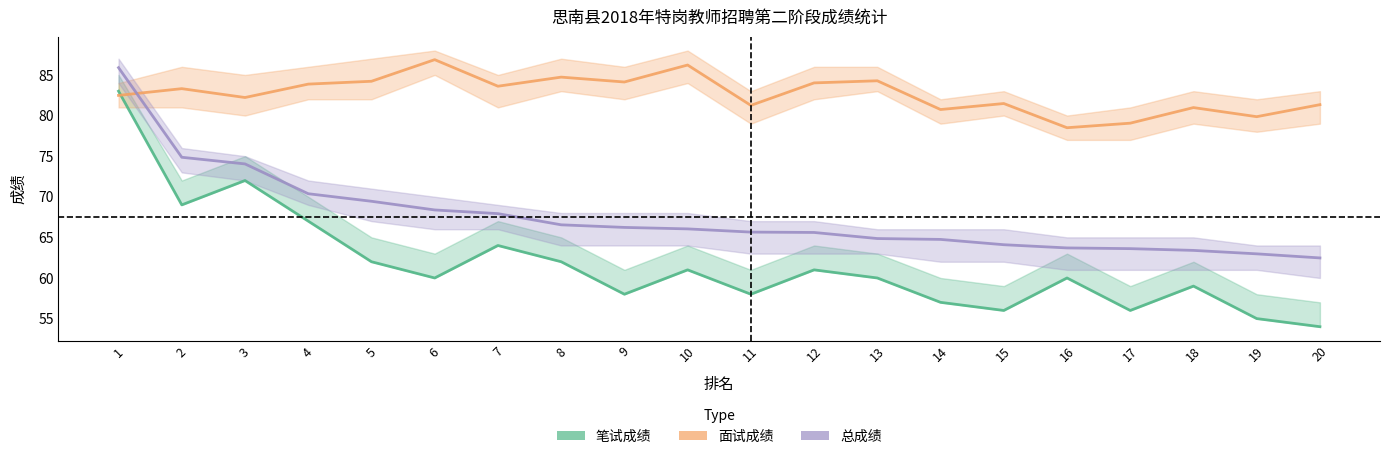

How many values in the 总成绩 series are below 66?

10